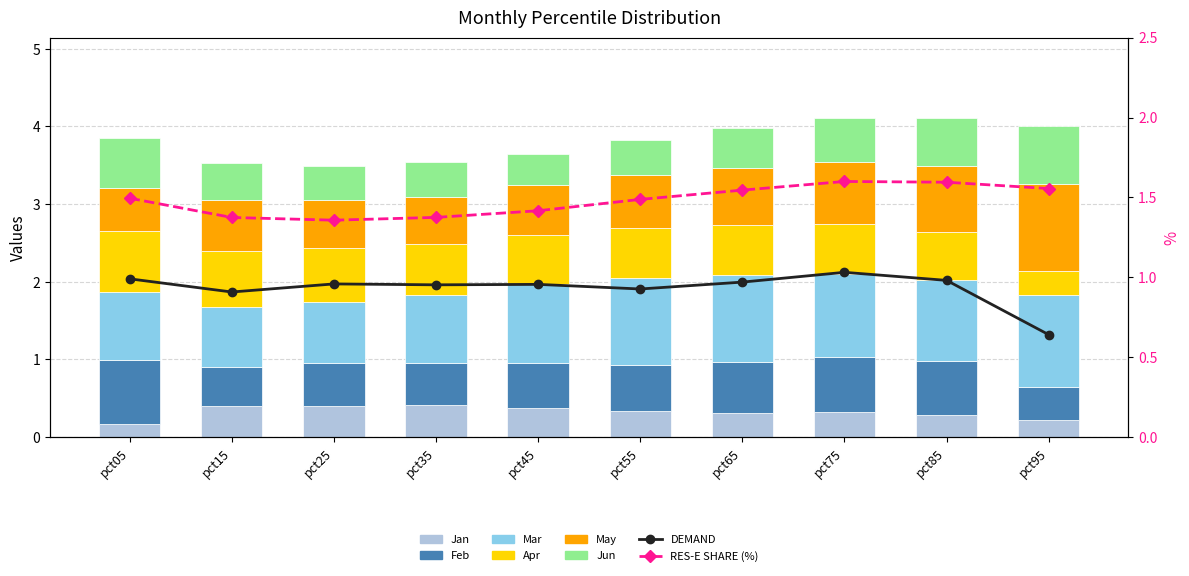

Does the chart contain any negative values?

No